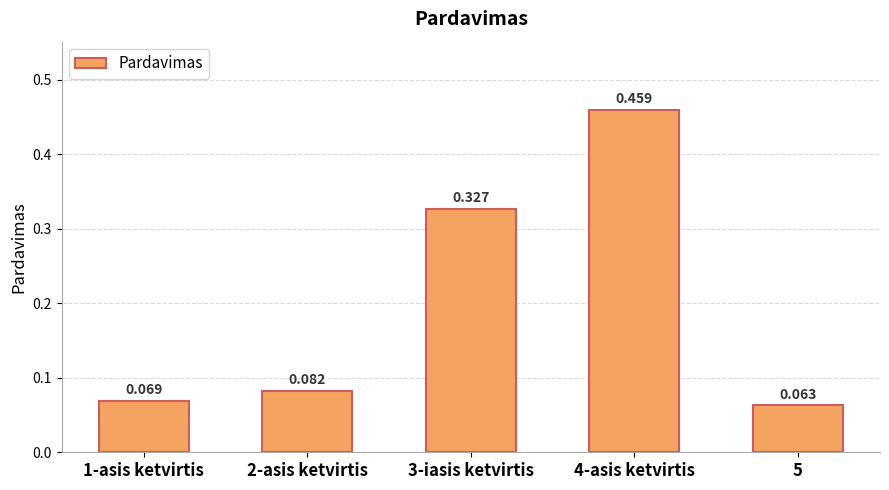

Which category has the lowest value across all series?

5